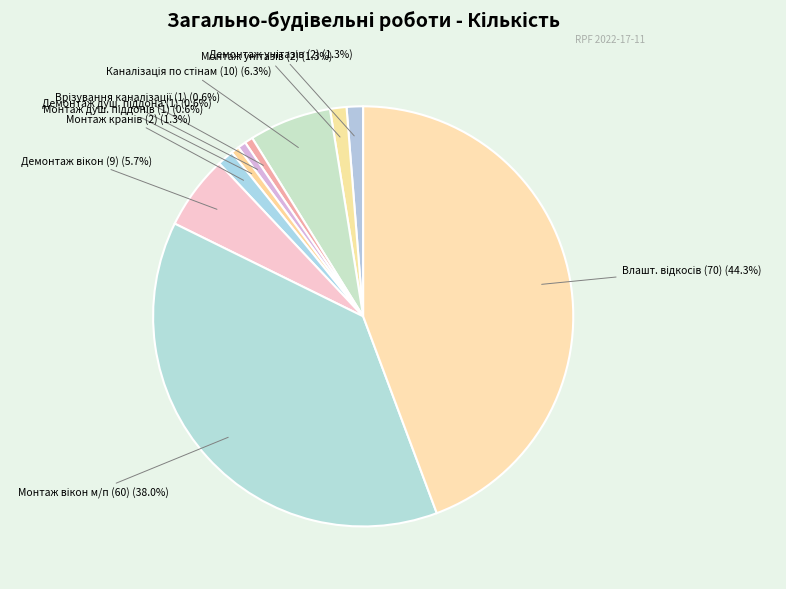

Count the number of slices in the pie.

10